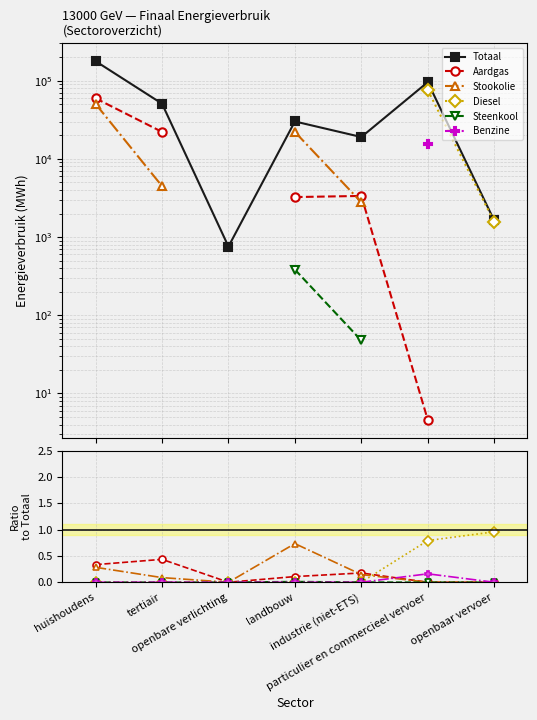

Is it true that Steenkool equals 0.0 at industrie (niet-ETS)?

True